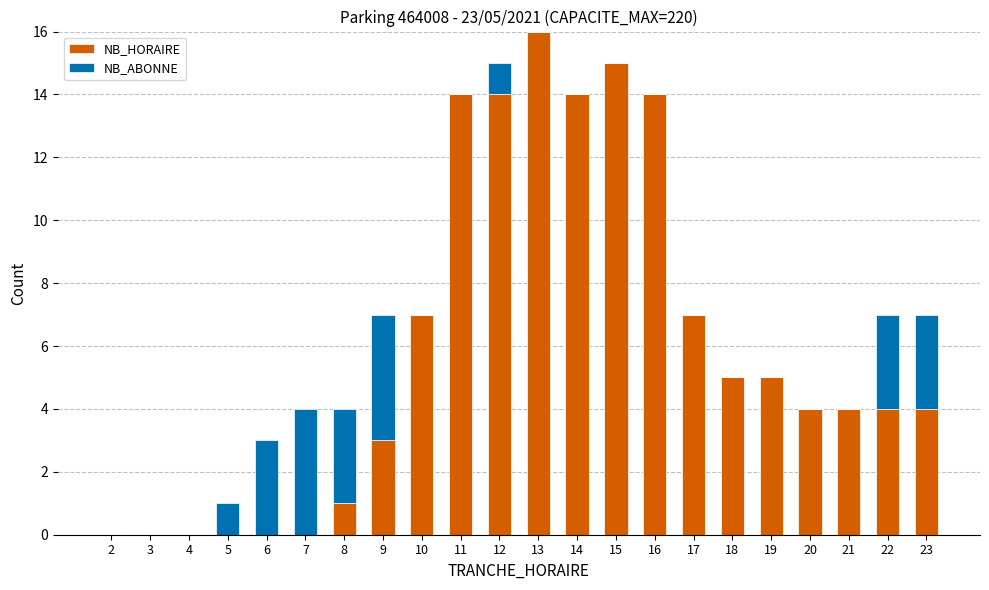

What value does the NB_HORAIRE series have at 18?

5